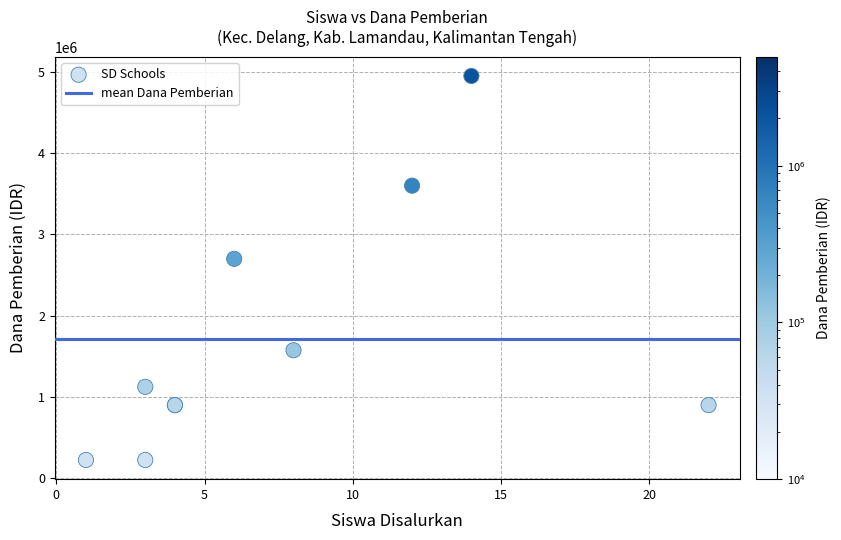

What Y value in the scatter plot is closest to 2587500?

2700000